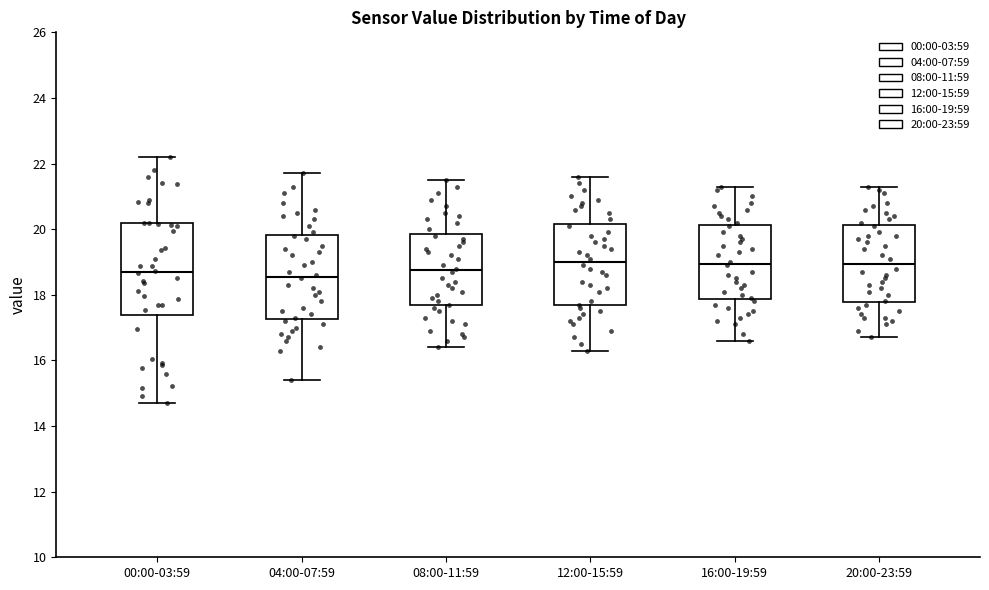

Reading left to right, read every box against the y-axis: the position of its median line, the range the box covers, and the ends of its whiskers. The values are not printed on the chart, so give them approximately, as read against the axis.

00:00-03:59: median 18.8, box 17.4 to 20.2, whiskers 14.8 to 22.2
04:00-07:59: median 18.6, box 17.2 to 19.8, whiskers 15.4 to 21.8
08:00-11:59: median 18.8, box 17.6 to 19.8, whiskers 16.4 to 21.6
12:00-15:59: median 19.0, box 17.6 to 20.2, whiskers 16.4 to 21.6
16:00-19:59: median 19.0, box 17.8 to 20.2, whiskers 16.6 to 21.4
20:00-23:59: median 19.0, box 17.8 to 20.2, whiskers 16.8 to 21.4